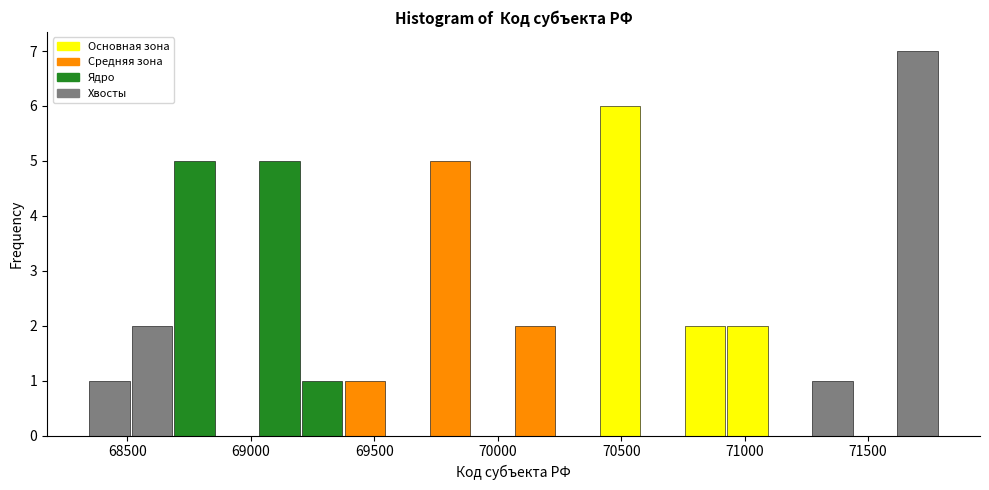

Around what value on the x-axis is the tallest bar? Give the approximate position of its centre, as read against the axis.

71700